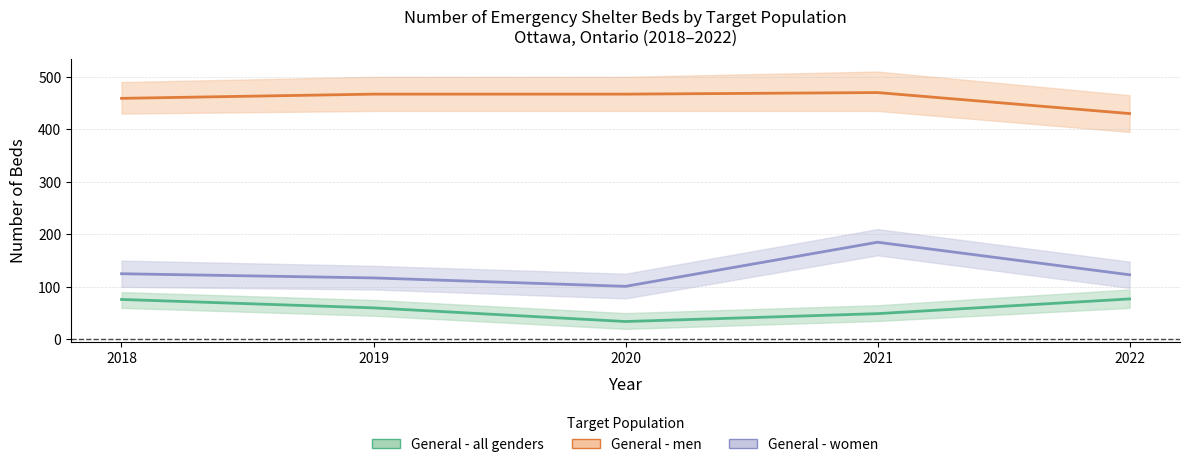

True or false: General - all genders and General - men intersect in this chart.

False